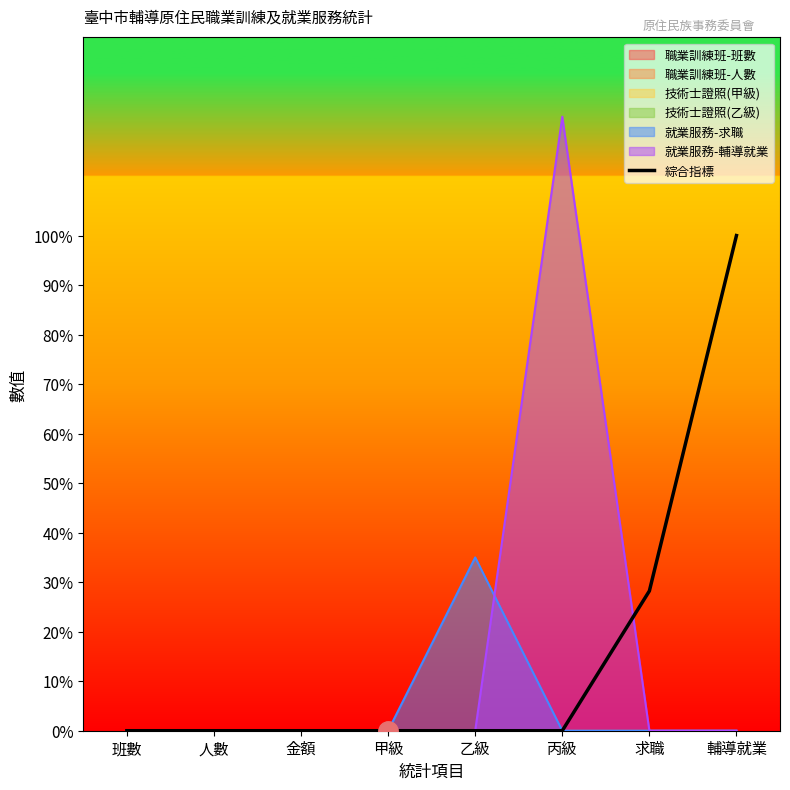

At which label is the value closest to 50?

求職